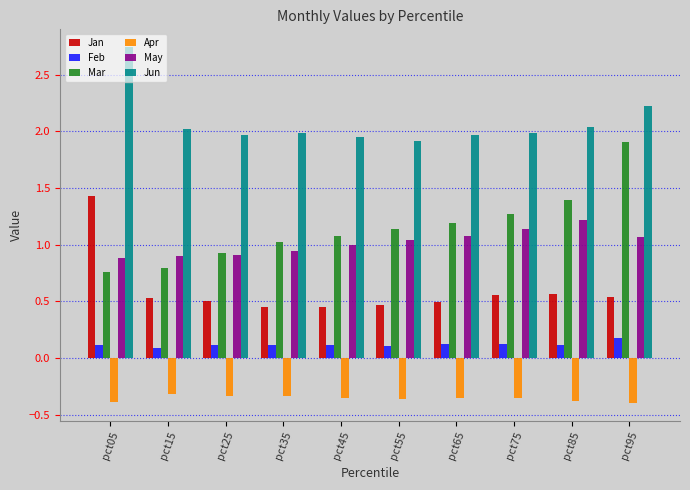

Between pct05 and pct25, which series saw the biggest shift?

Jan